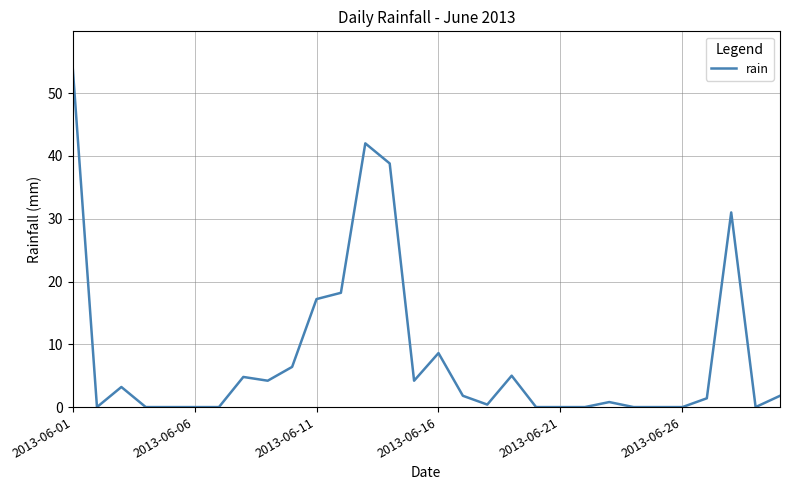

What is the sum of all values?

244.2